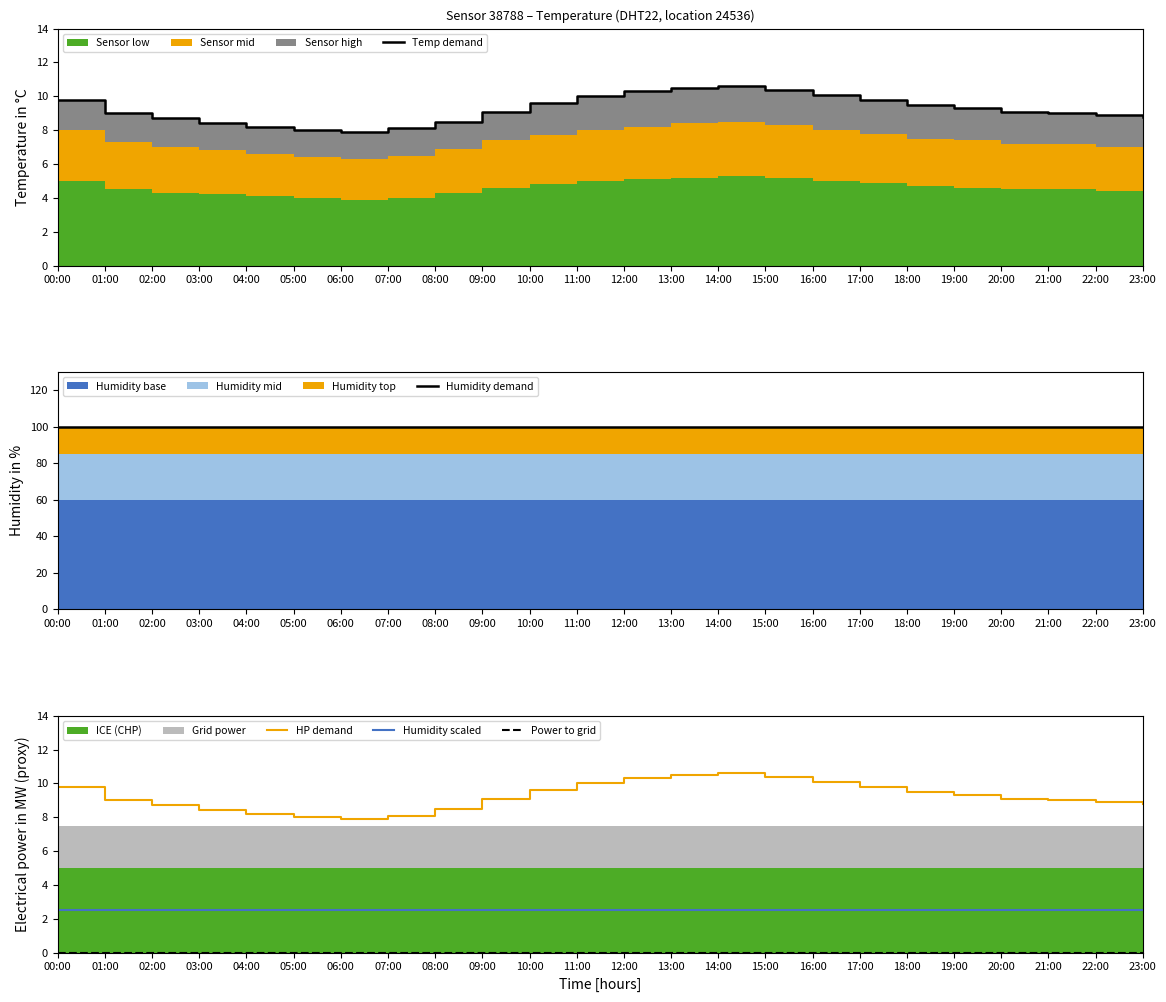

What is the highest value of the Humidity scaled series?

2.5